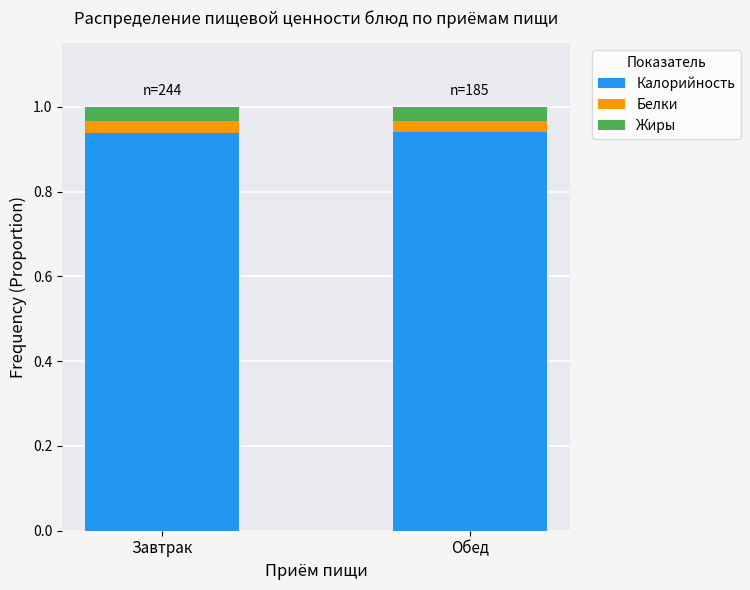

What is the total value across all series at Завтрак?

1.0